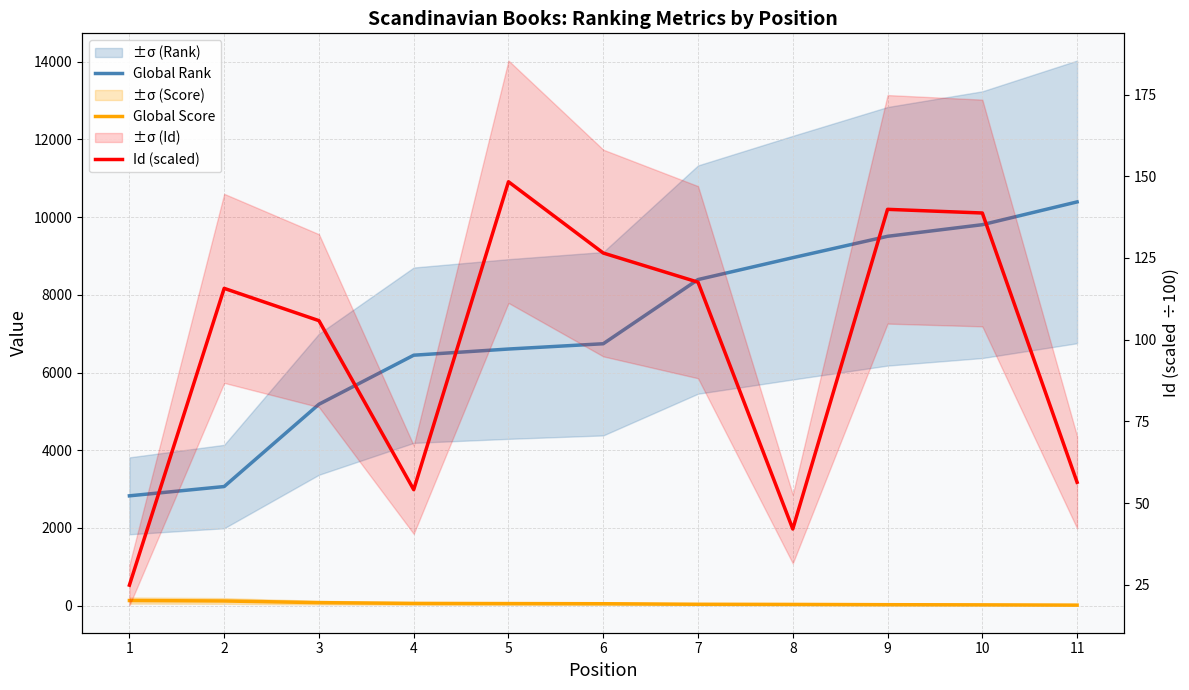

Is the value of Global Rank at 6 greater than the value of Id (scaled) at 9?

Yes